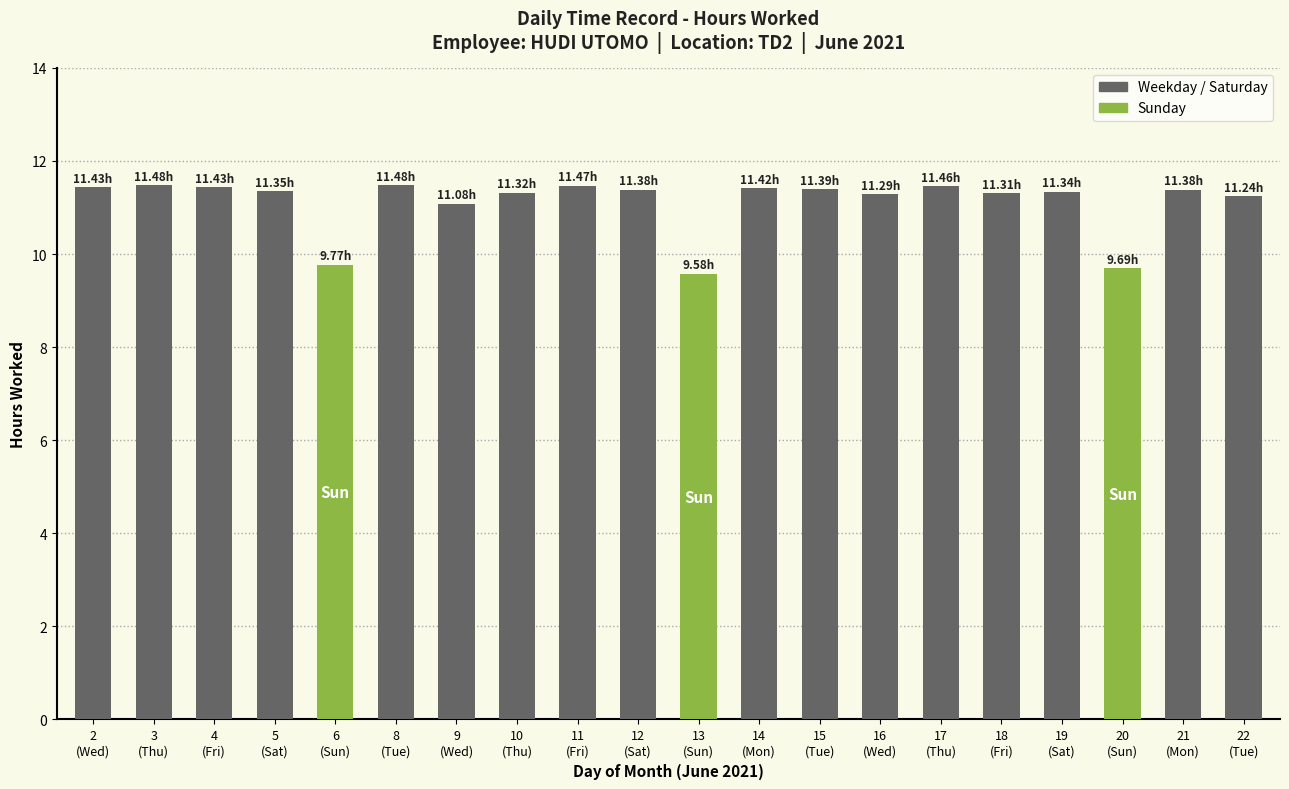

List the labels in order of value, smallest first.

13, 20, 6, 9, 22, 16, 18, 10, 19, 5, 12, 21, 15, 14, 2, 4, 17, 11, 3, 8